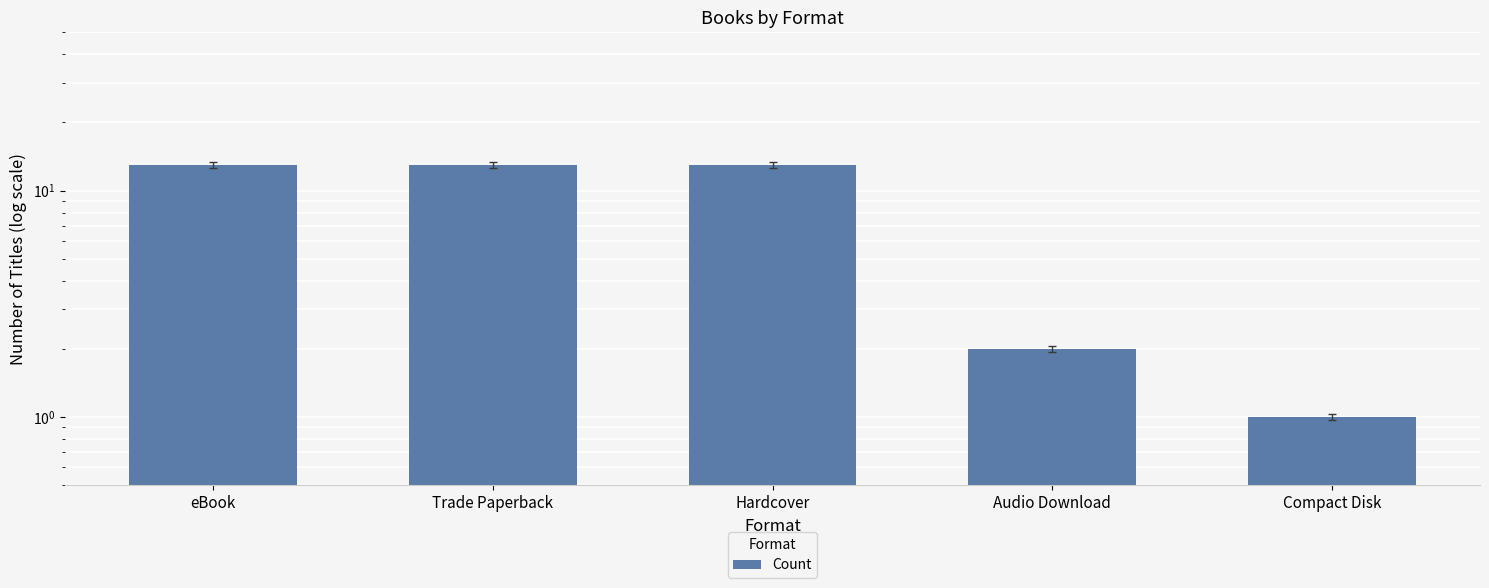

True or false: the data shows 3 at Audio Download.

False